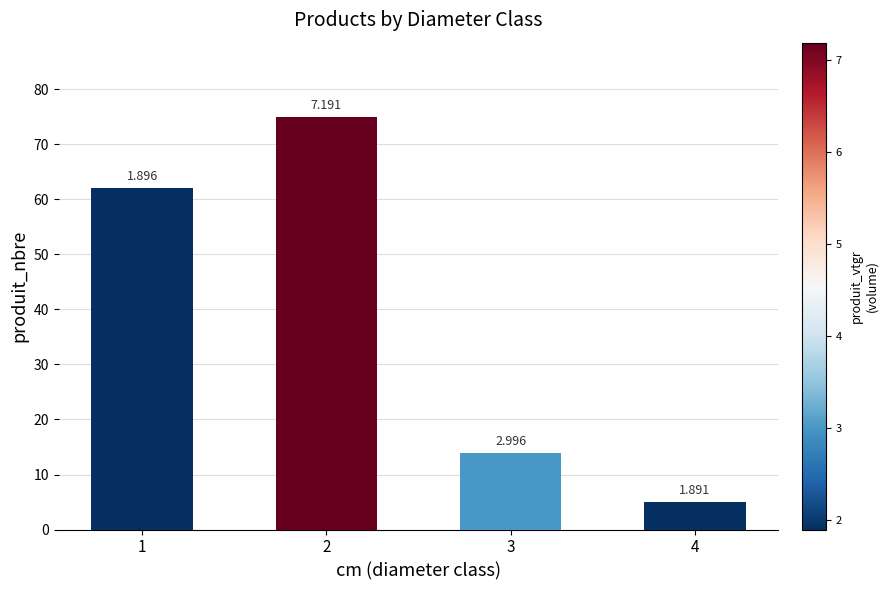

Are the bars horizontal?

No